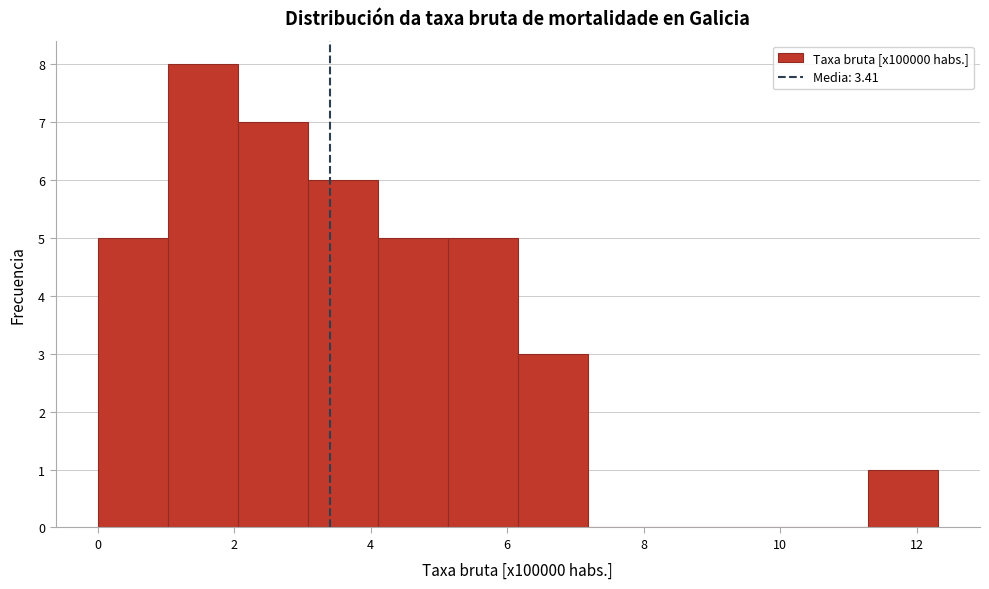

How tall is the bar that spans 1.0 to 2.0 on the x-axis? Neither the bar edges nor the heights are printed on the chart, so give them approximately, as read against the axes.

8